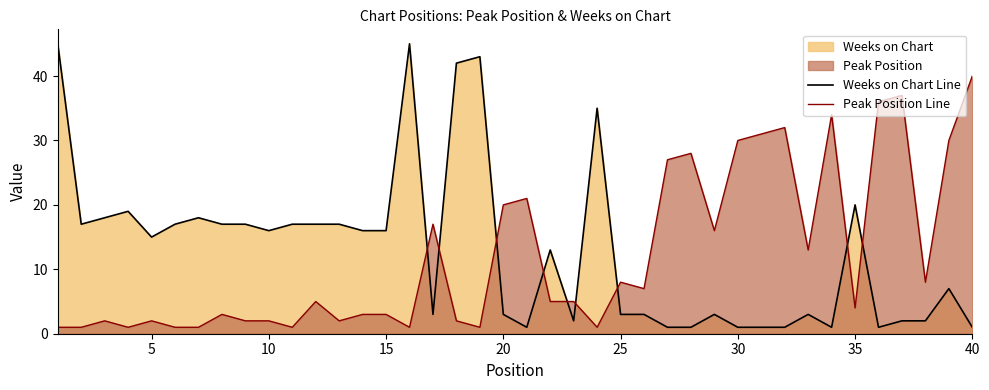

What is the maximum value for Peak Position Line?

40